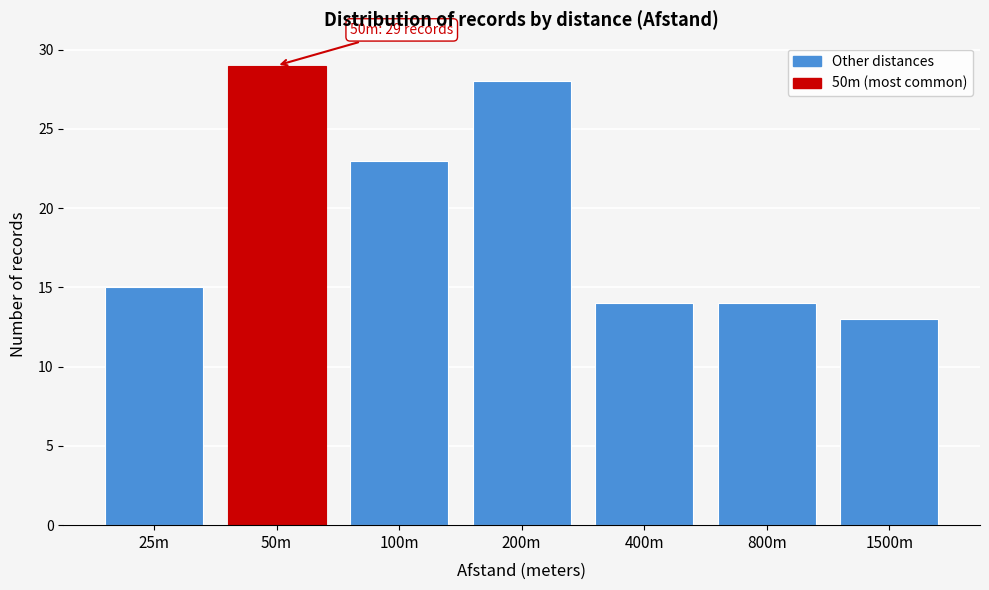

Reading left to right, extract all data points from this chart.

15	29	23	28	14	14	13